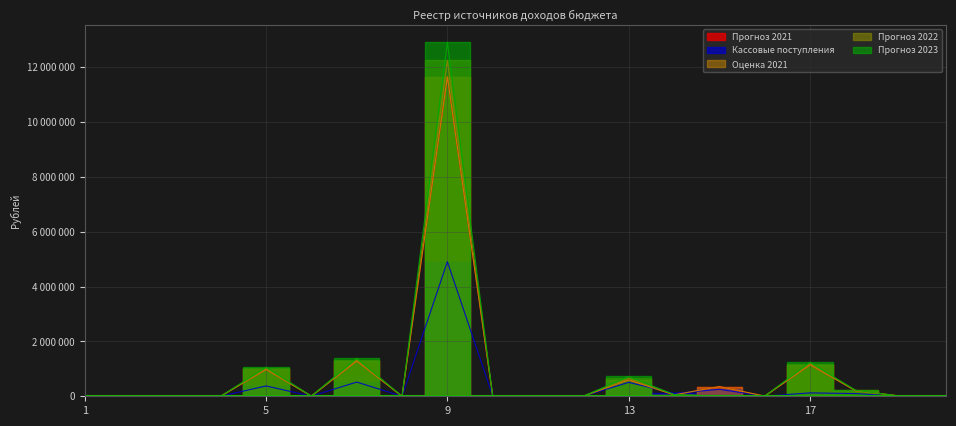

The Оценка 2021 series shows 248580.3 at 13. True or false?

False